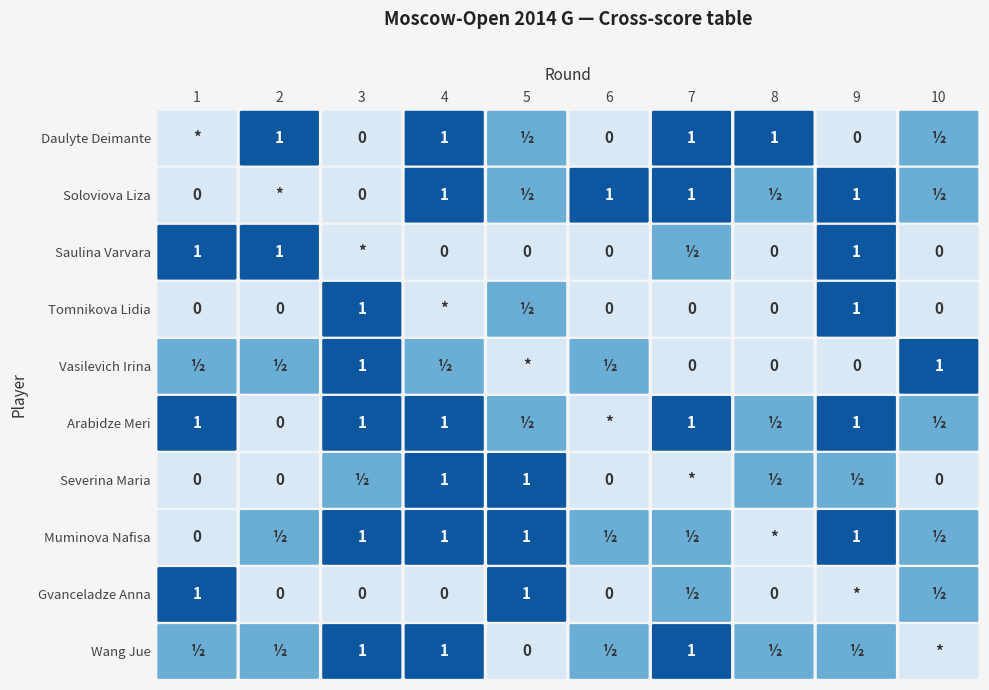

Is it true that Tomnikova Lidia equals 1.7 at 2?

False